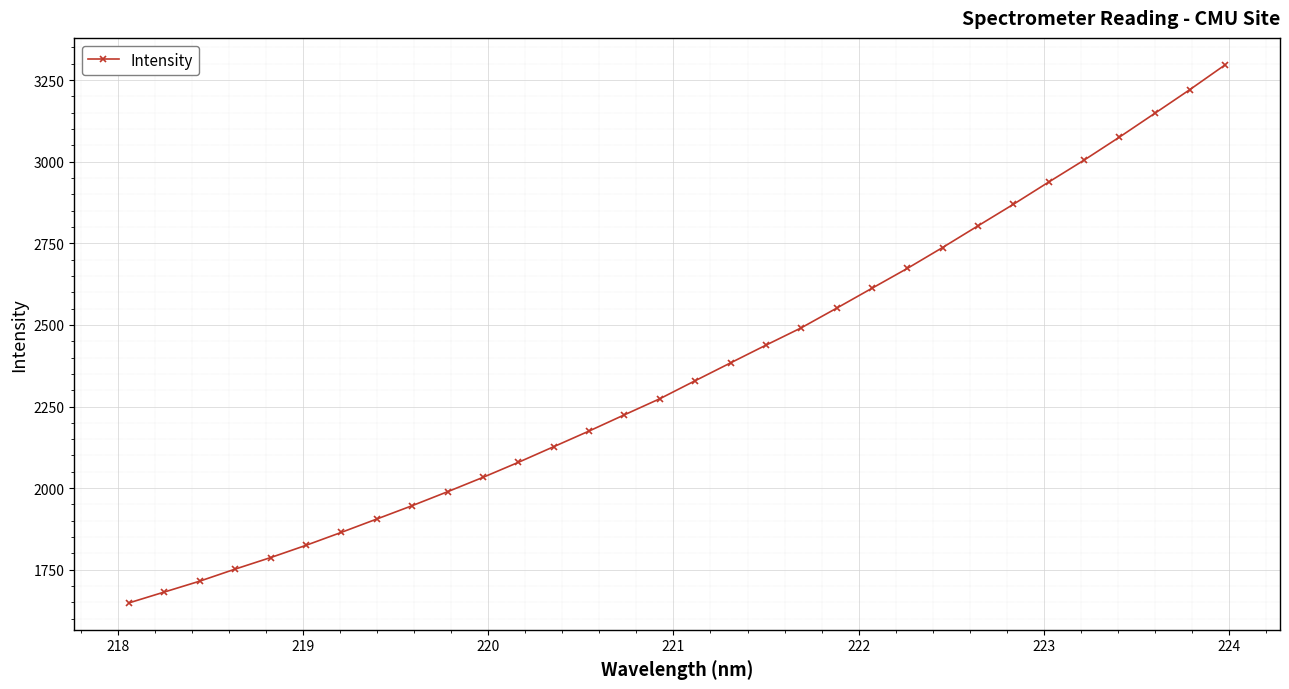

What is the sum of all values?

75596.4